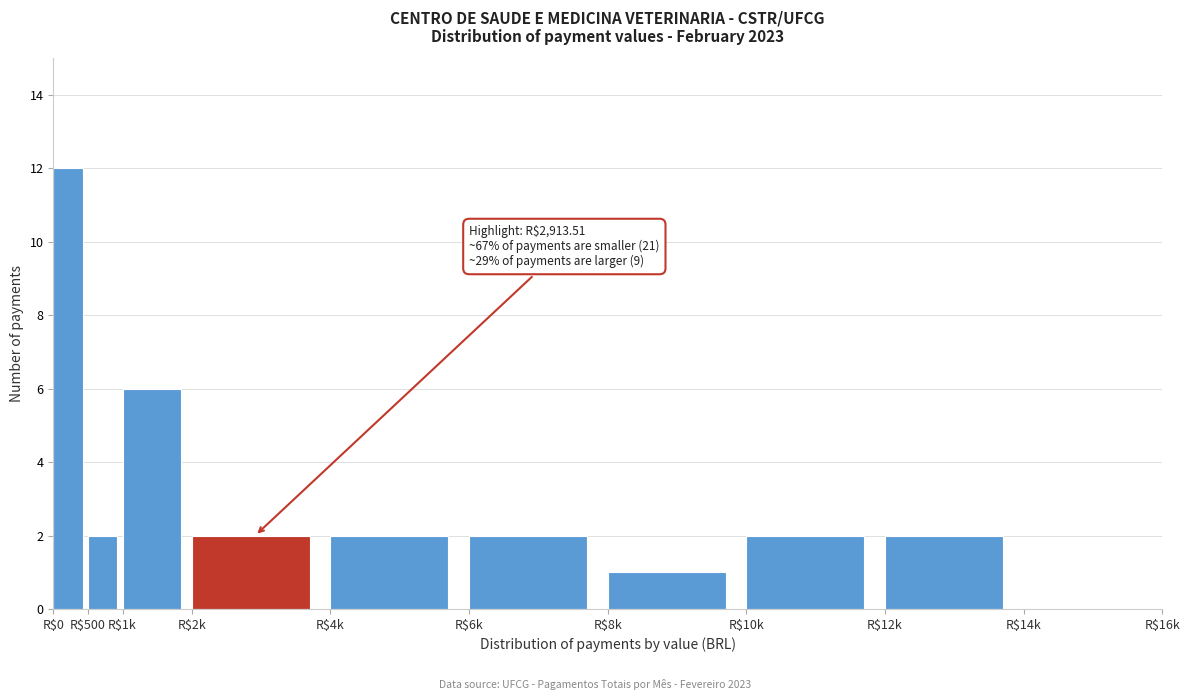

At which category does the chart reach its peak across all series?

R$0